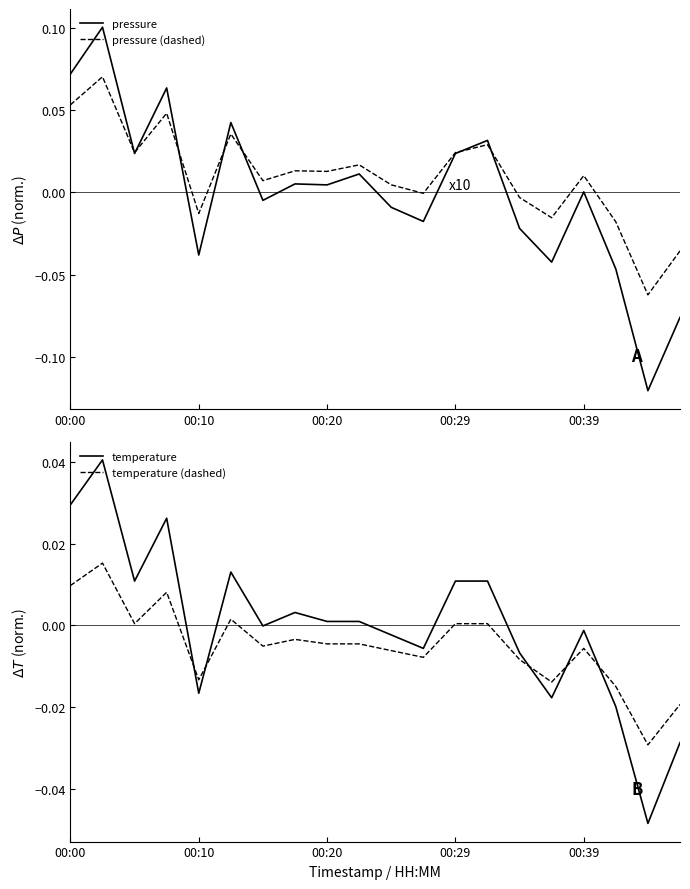

Reading left to right, extract all data points from this chart.

pressure: 0.1	0.1	0.0	0.1	-0.0	0.0	-0.0	0.0	0.0	0.0	-0.0	-0.0	0.0	0.0	-0.0	-0.0	0.0	-0.0	-0.1	-0.1
pressure (dashed): 0.1	0.1	0.0	0.0	-0.0	0.0	0.0	0.0	0.0	0.0	0.0	-0.0	0.0	0.0	-0.0	-0.0	0.0	-0.0	-0.1	-0.0
temperature: 0.0	0.0	0.0	0.0	-0.0	0.0	-0.0	0.0	0.0	0.0	-0.0	-0.0	0.0	0.0	-0.0	-0.0	-0.0	-0.0	-0.0	-0.0
temperature (dashed): 0.0	0.0	0.0	0.0	-0.0	0.0	-0.0	-0.0	-0.0	-0.0	-0.0	-0.0	0.0	0.0	-0.0	-0.0	-0.0	-0.0	-0.0	-0.0